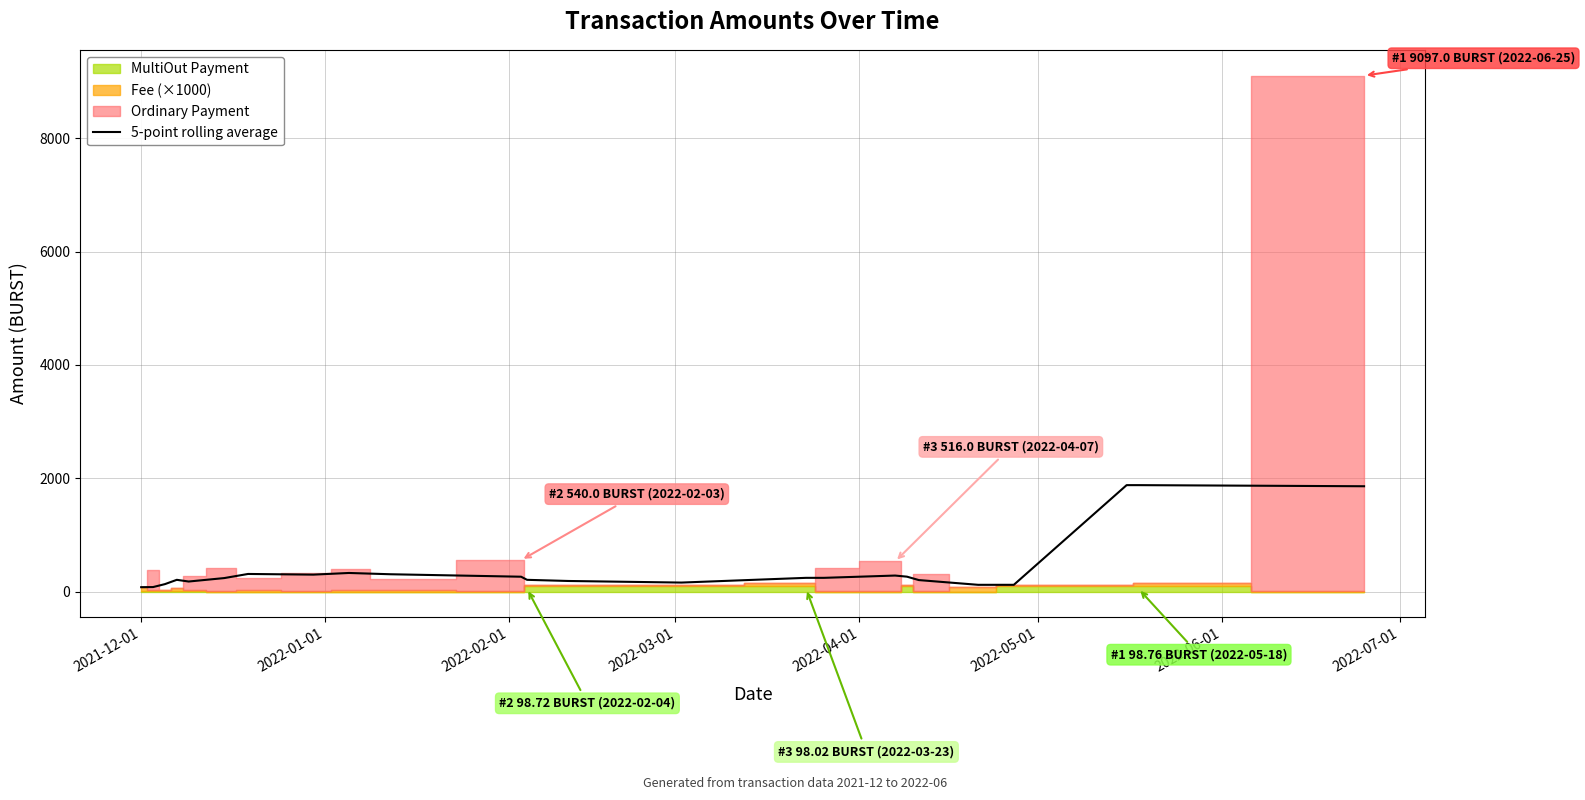

What is the highest value of the 5-point rolling average series?

1878.4